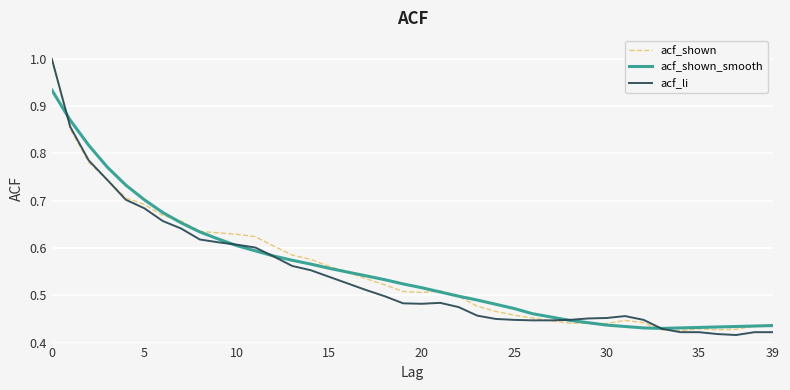

What is the greatest value displayed?

1.0